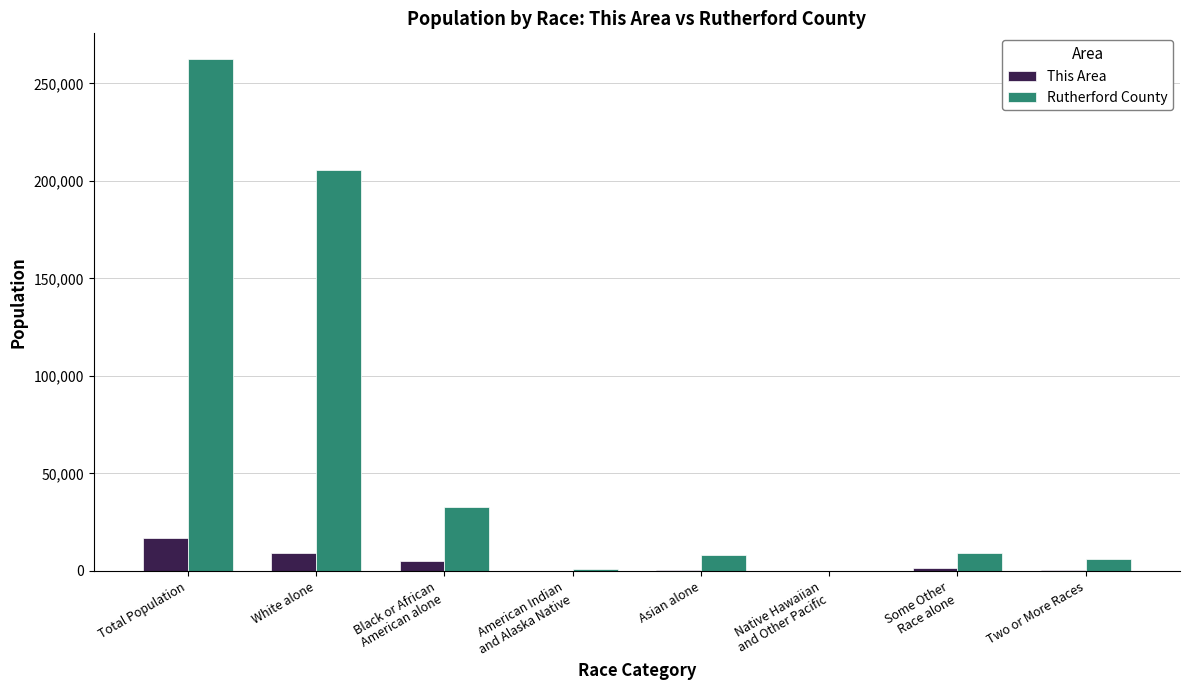

What is the maximum value for This Area?

16650